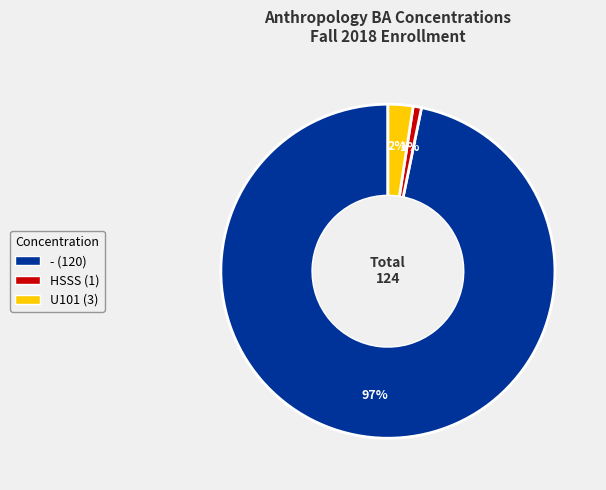

Is the sum of - (120) and U101 (3) greater than half?

Yes